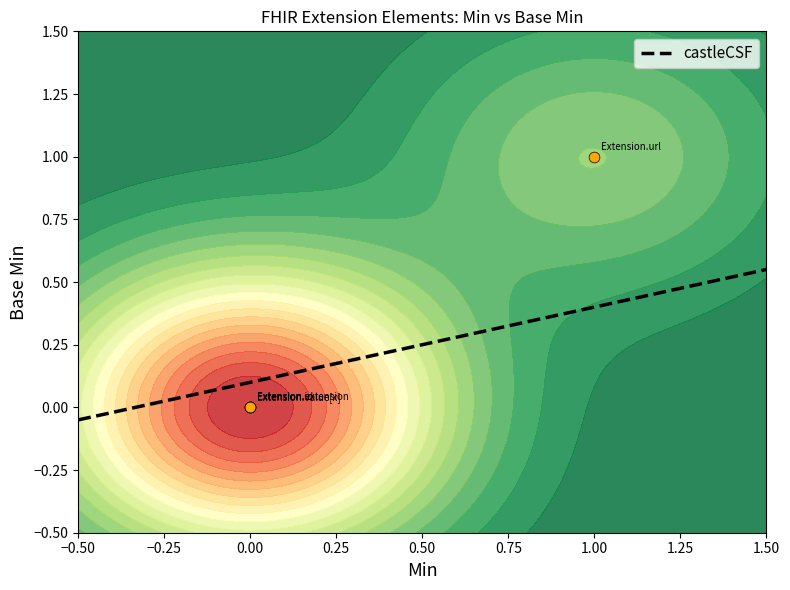

Between Extension.value[x] and Extension, which is larger?

Extension.value[x]